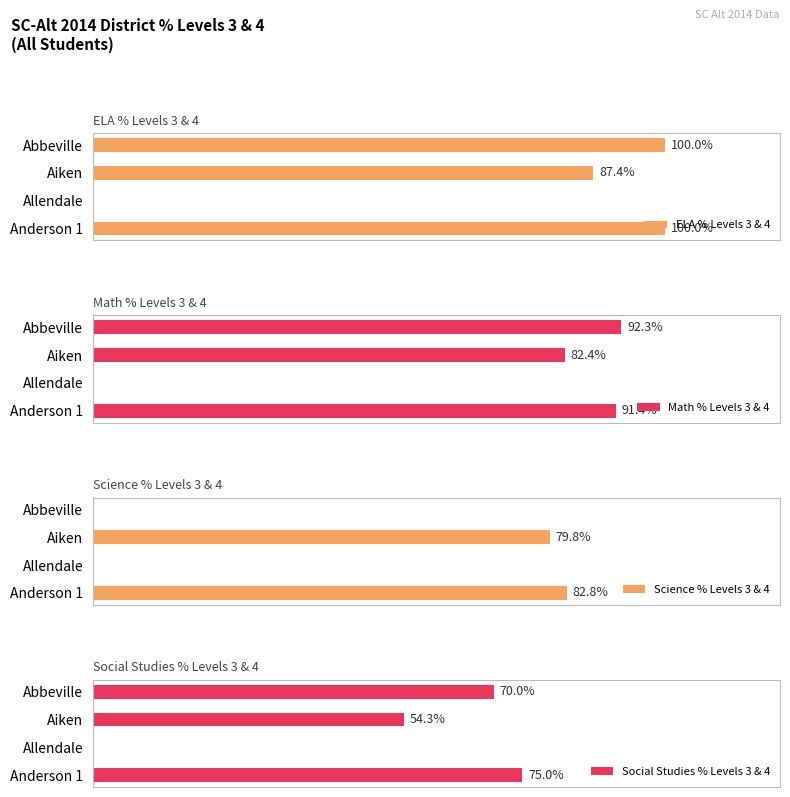

Is the value of ELA % Levels 3 & 4 at Aiken greater than the value of Science % Levels 3 & 4 at Abbeville?

Yes